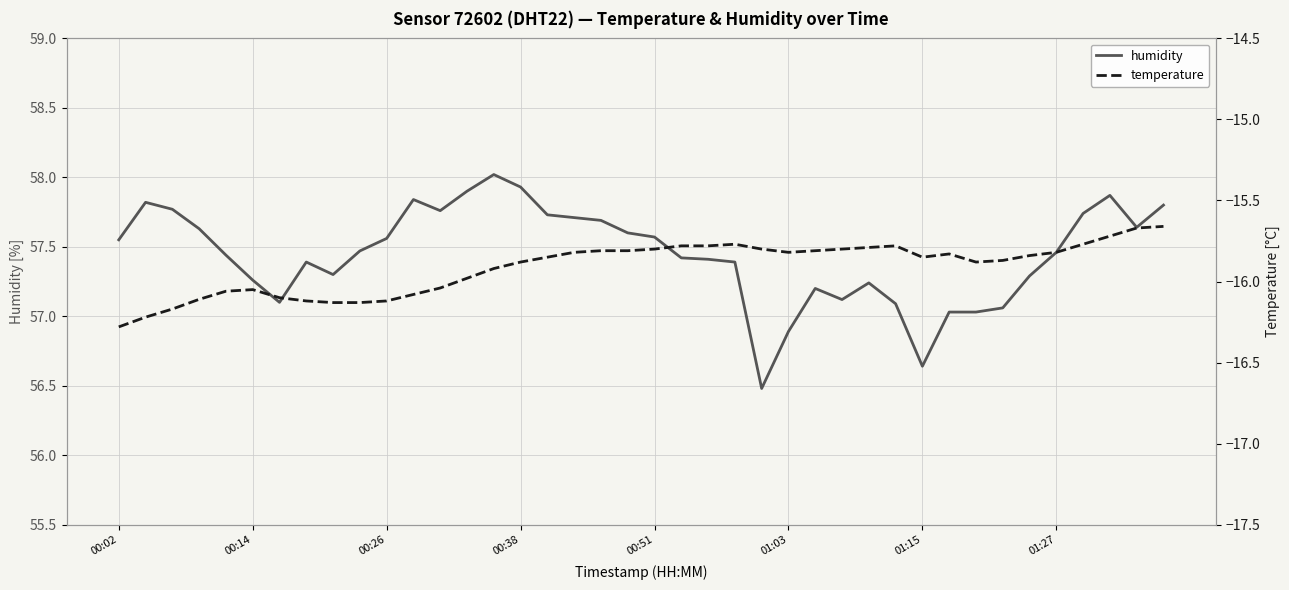

What is the maximum value for temperature?

-15.7